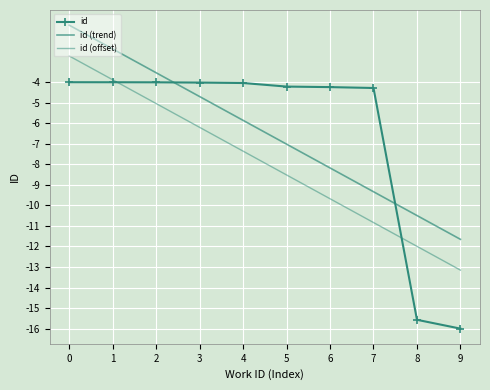

The id (offset) series shows -10.8 at 7. True or false?

True